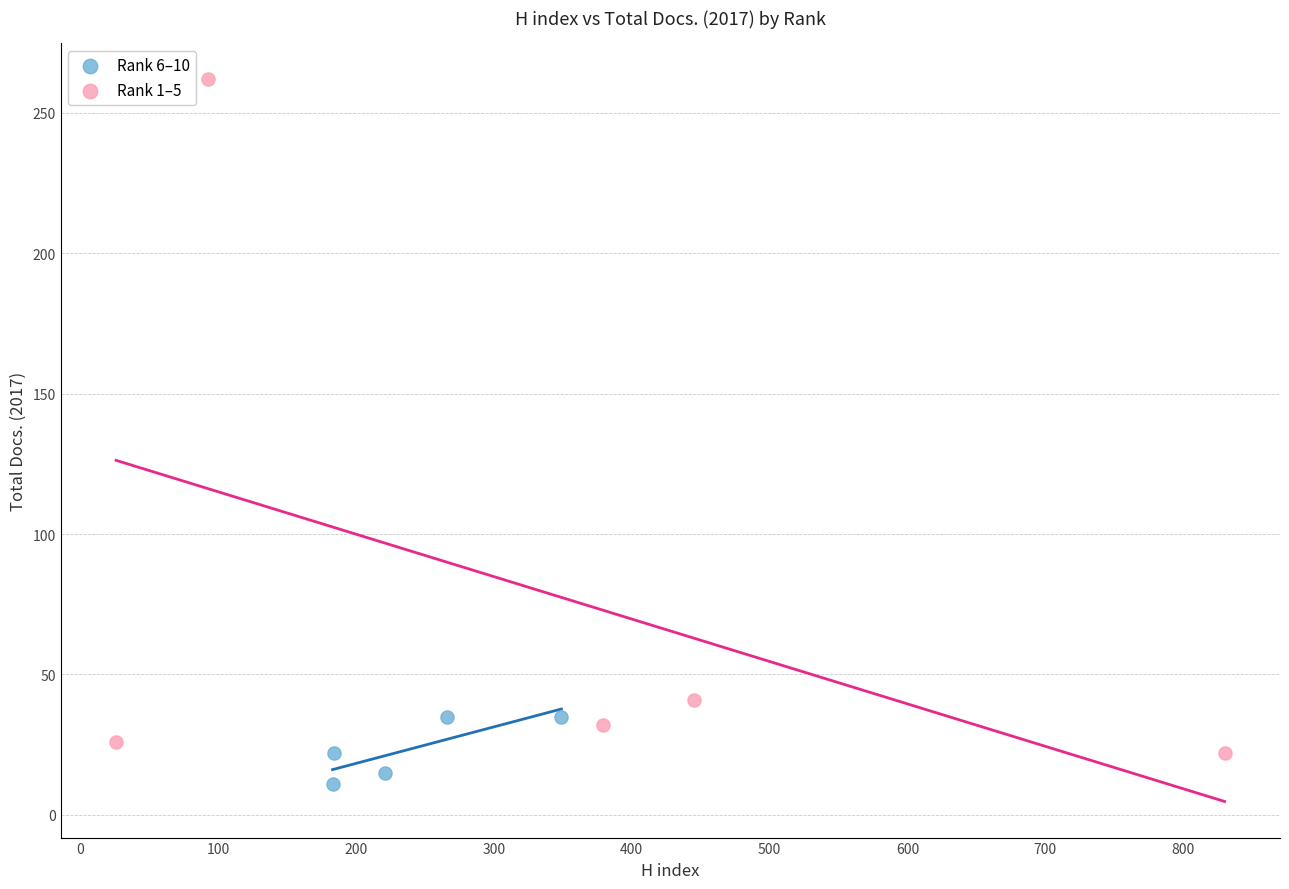

Which series contains the lowest Y value?

Rank 6–10